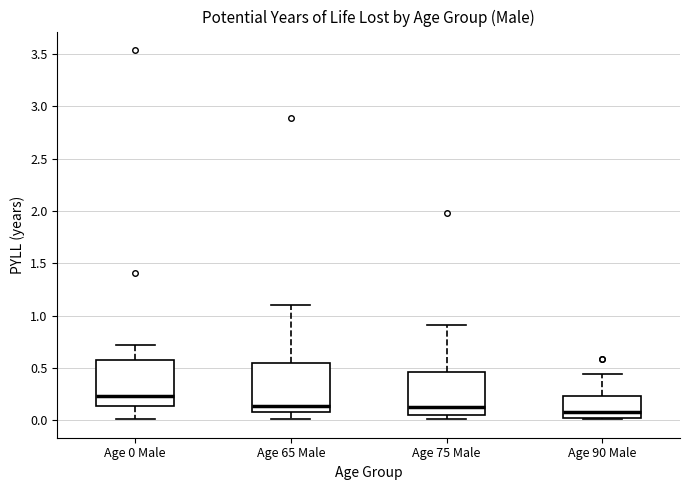

Reading left to right, transcribe this box plot: for each box, give where its median line is, the range the box spans, and where its two whiskers end, as read against the y-axis. The values are not printed on the chart, so give them approximately, as read against the axis.

Age 0 Male: median 0.25, box 0.15 to 0.60, whiskers 0.00 to 0.70
Age 65 Male: median 0.15, box 0.10 to 0.55, whiskers 0.00 to 1.10
Age 75 Male: median 0.15, box 0.05 to 0.45, whiskers 0.00 to 0.90
Age 90 Male: median 0.10, box 0.00 to 0.25, whiskers 0.00 to 0.45